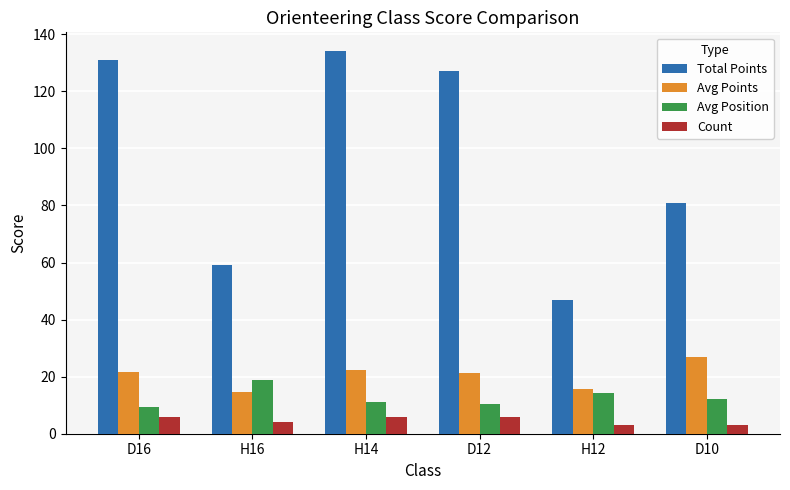

Rank the series by their maximum value, from highest to lowest.

Total Points, Avg Points, Avg Position, Count